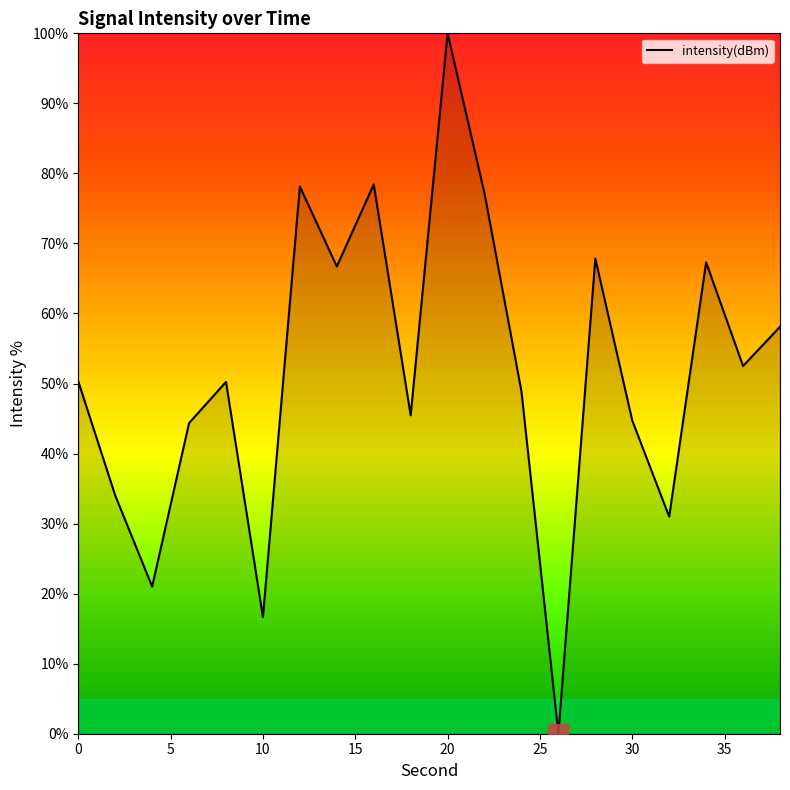

What is the maximum value shown in the chart?

100.0